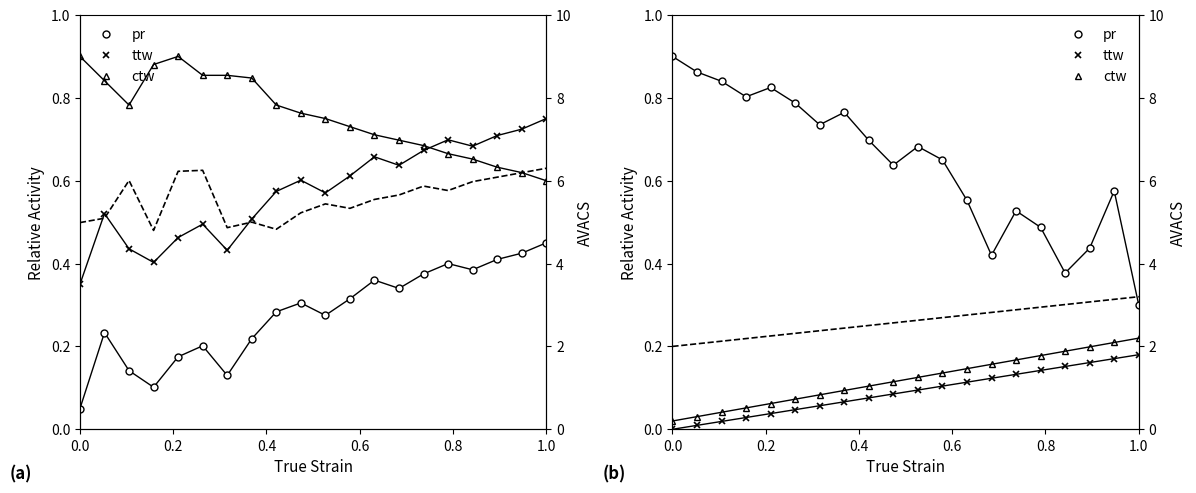

True or false: ttw and pr intersect in this chart.

False